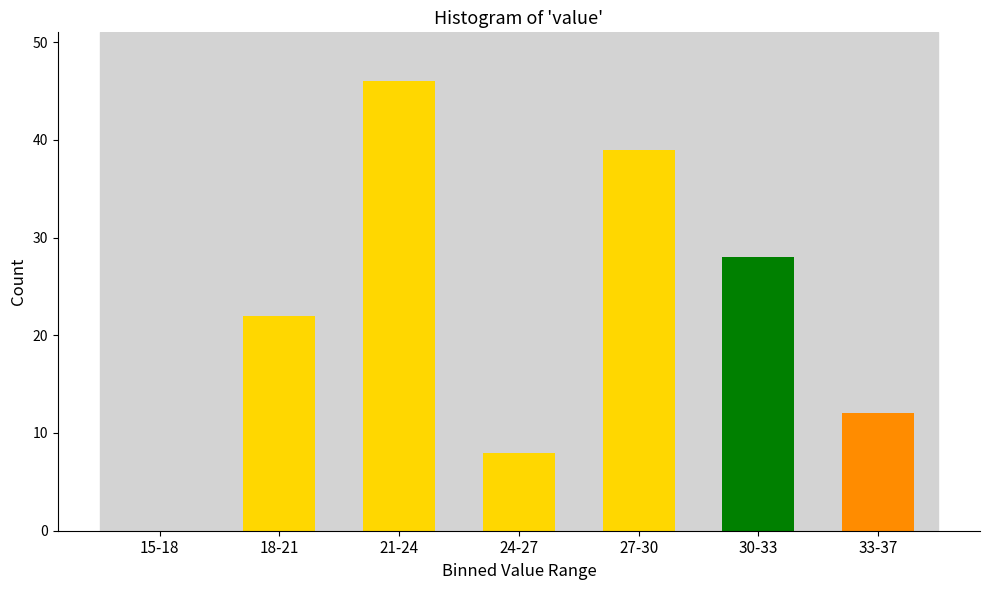

Reading right to left, transcribe all the data shown in this chart.

33-37=12	30-33=28	27-30=39	24-27=8	21-24=46	18-21=22	15-18=0